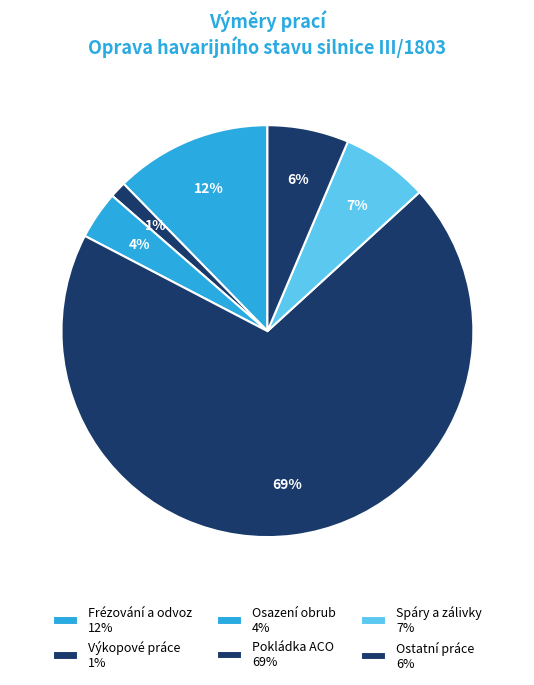

Count the number of slices in the pie.

6